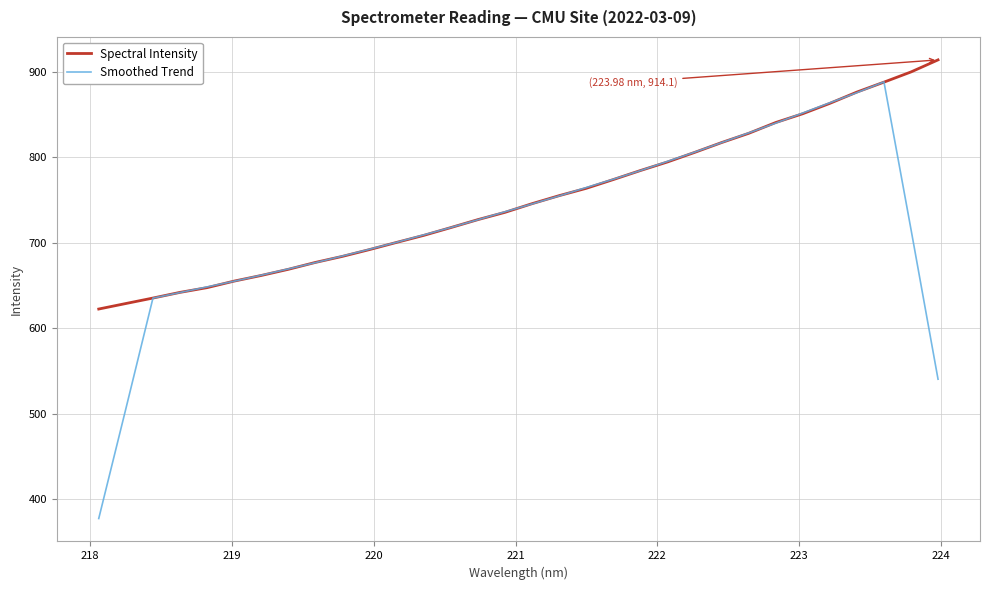

Which series has the largest total across all categories?

Spectral Intensity